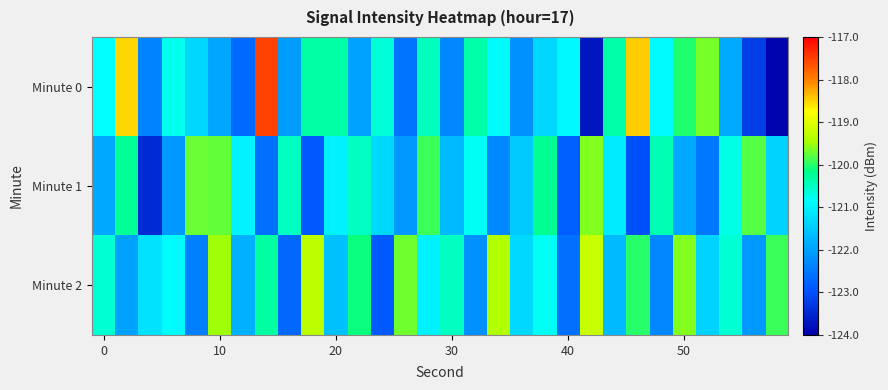

Reading left to right, list all the values displayed in this chart.

Minute 0: -120.8	-118.5	-122.4	-120.8	-121.3	-121.9	-122.7	-117.5	-122.0	-120.3	-120.3	-122.0	-120.6	-122.6	-120.5	-122.3	-120.4	-120.9	-122.2	-121.3	-120.9	-123.7	-120.4	-118.5	-120.9	-120.0	-119.7	-121.9	-123.2	-123.9
Minute 1: -121.9	-120.3	-123.5	-122.1	-119.7	-119.8	-121.0	-122.6	-120.5	-122.9	-121.0	-120.5	-121.3	-122.1	-119.9	-121.7	-120.8	-122.3	-121.5	-120.2	-122.8	-119.6	-121.1	-123.0	-120.4	-121.9	-122.5	-120.7	-119.8	-121.4
Minute 2: -120.6	-122.0	-121.2	-120.9	-122.4	-119.5	-121.8	-120.3	-122.7	-119.3	-121.6	-120.1	-122.9	-119.7	-121.0	-120.5	-122.2	-119.4	-121.3	-120.8	-122.6	-119.2	-121.7	-120.0	-122.3	-119.6	-121.4	-120.6	-122.1	-119.9